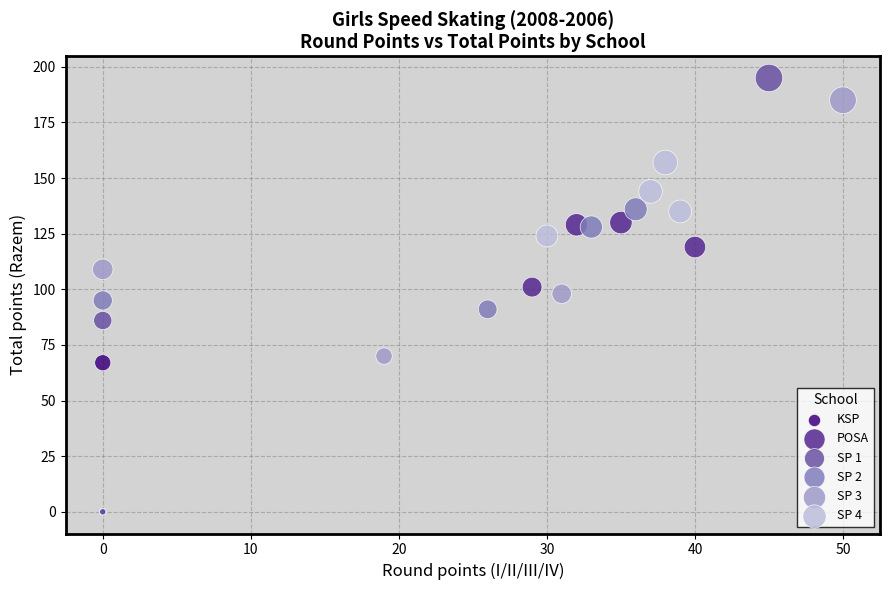

What are all the series names shown in the legend?

KSP, POSA, SP 1, SP 2, SP 3, SP 4